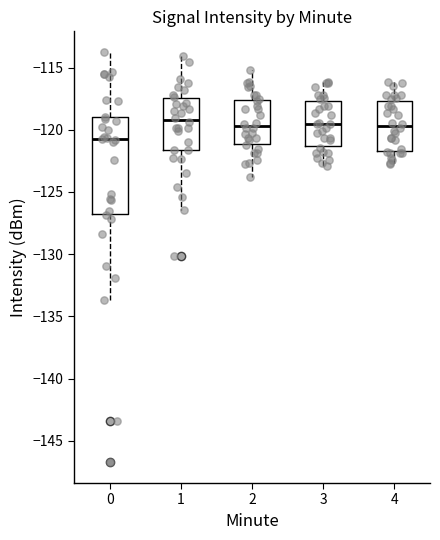

Which box is the tallest, from its lower edge to its upper edge?

0